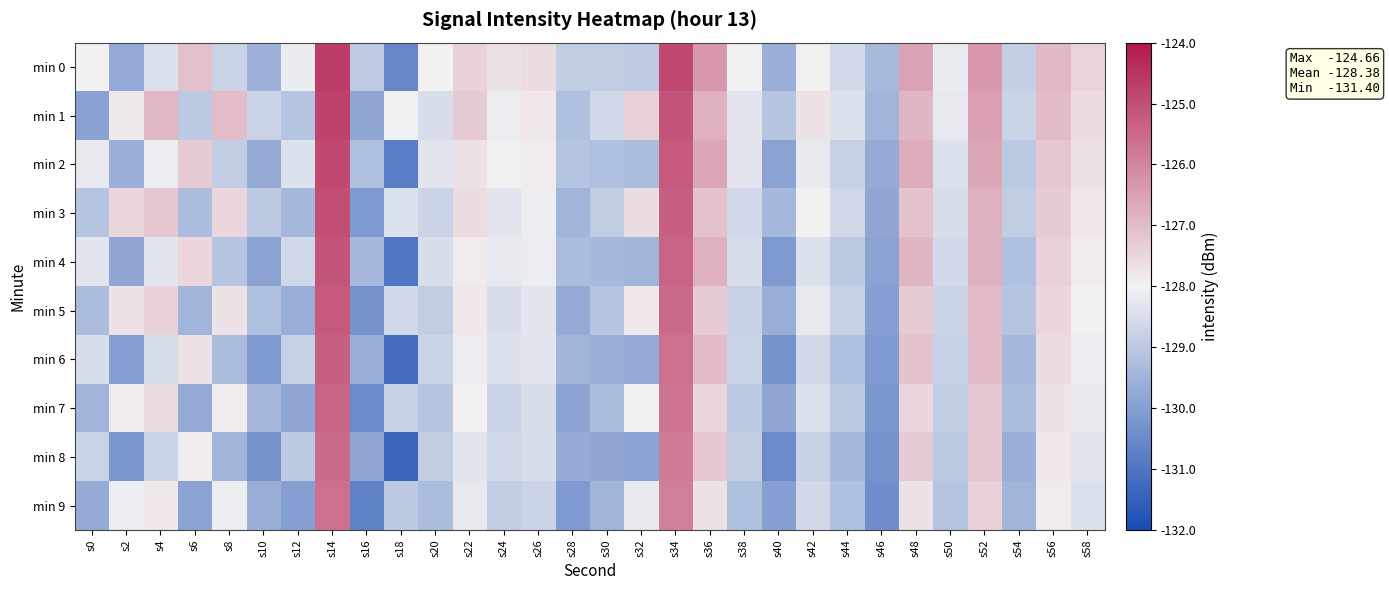

At which category is the sum across all series the highest?

s14